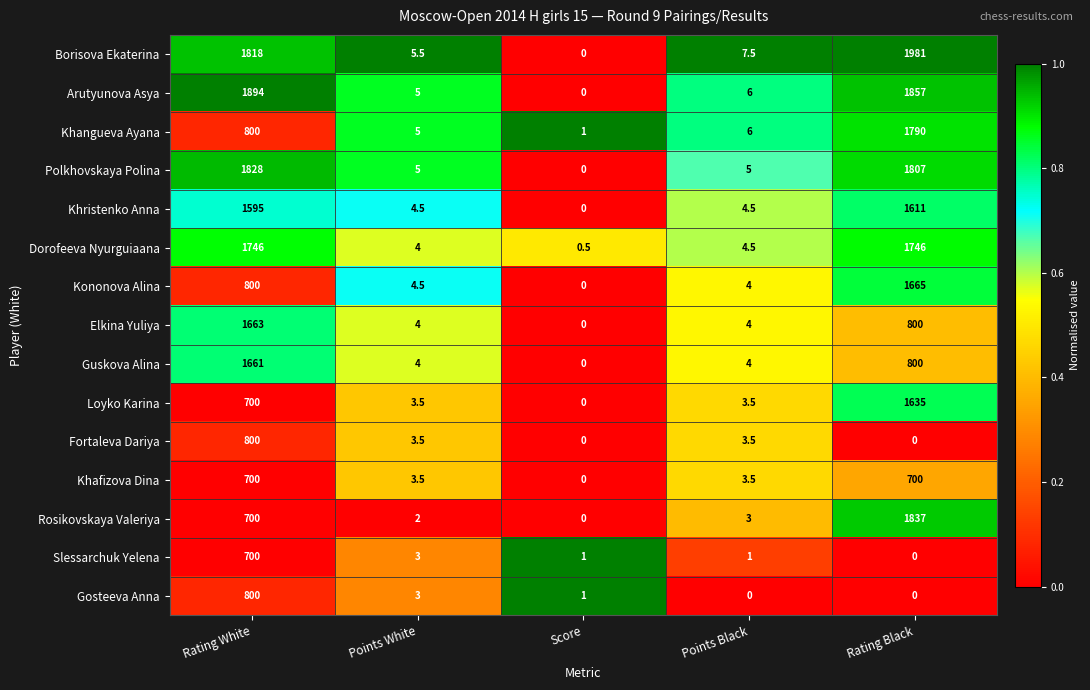

True or false: Polkhovskaya Polina has a value of 1211.0 at Rating Black.

False